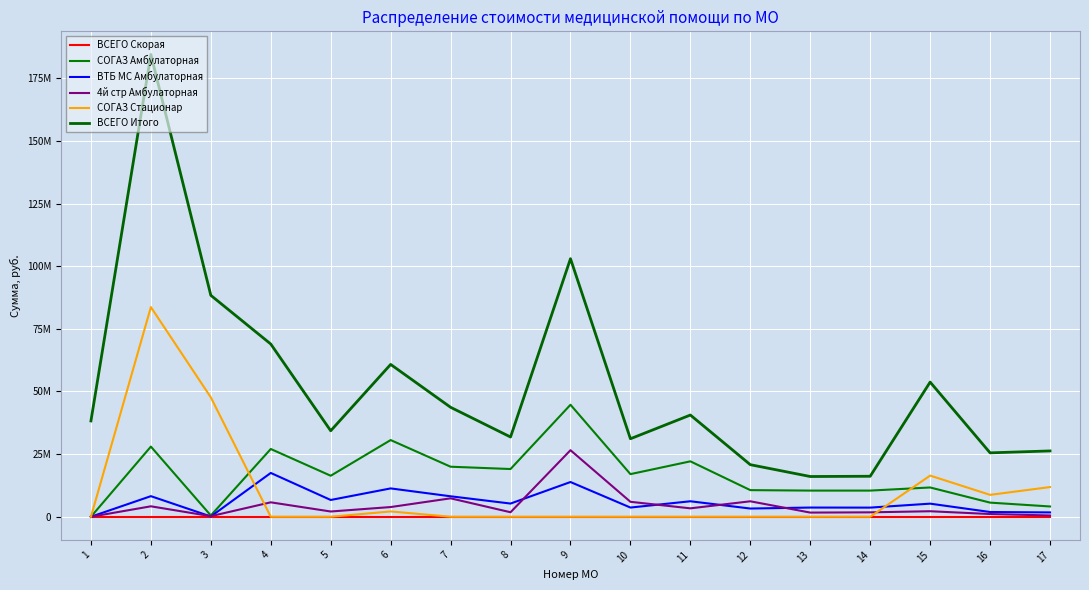

True or false: ВТБ МС Амбулаторная and СОГАЗ Амбулаторная intersect in this chart.

False